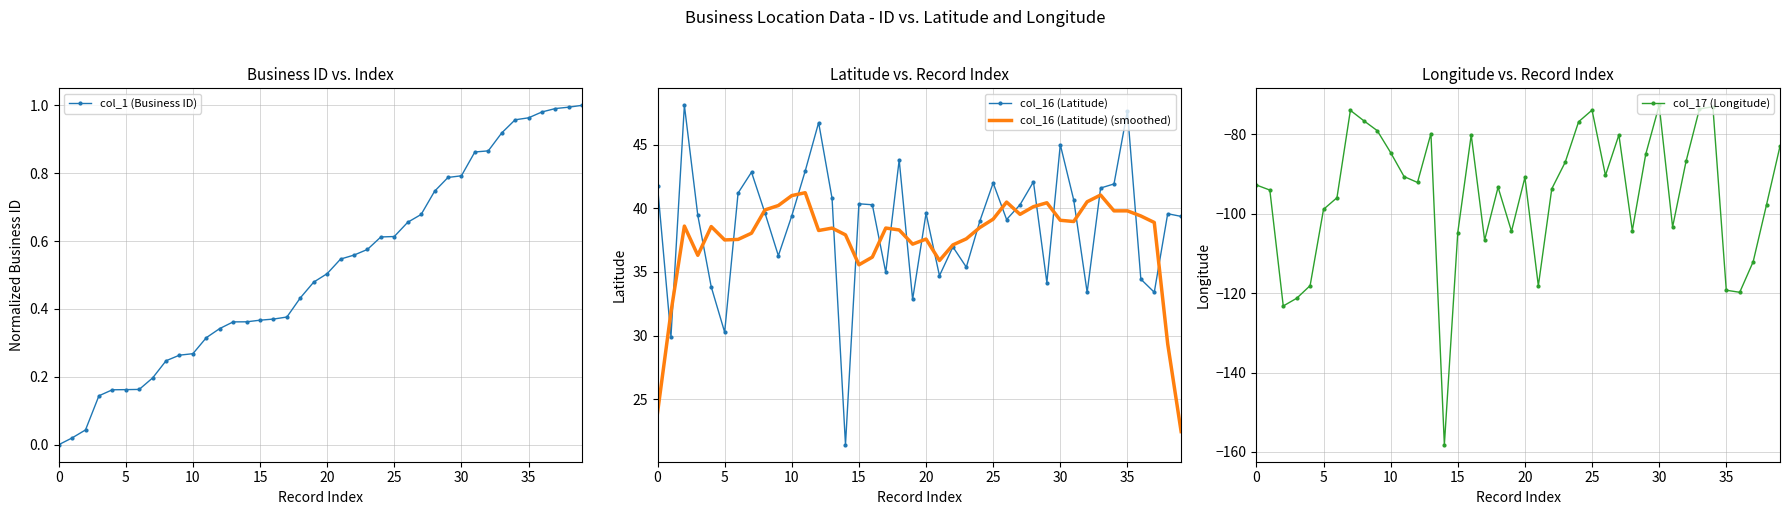

Does the chart have visible grid lines?

Yes